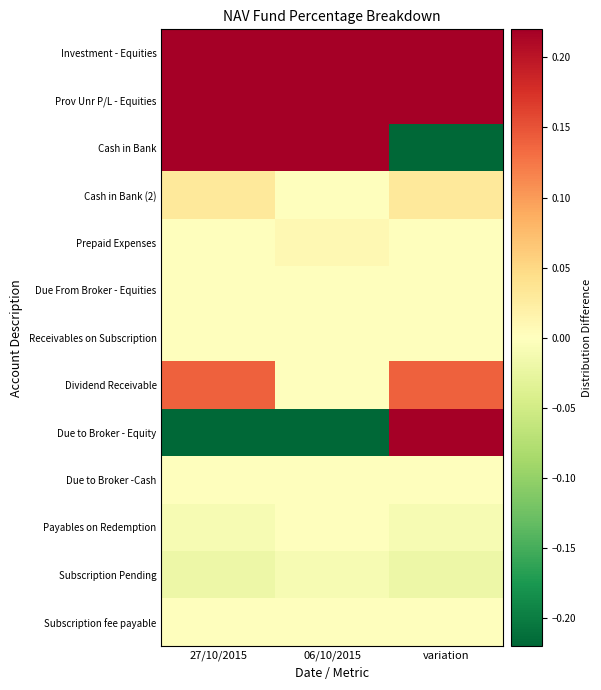

How many data points does each series have?

3